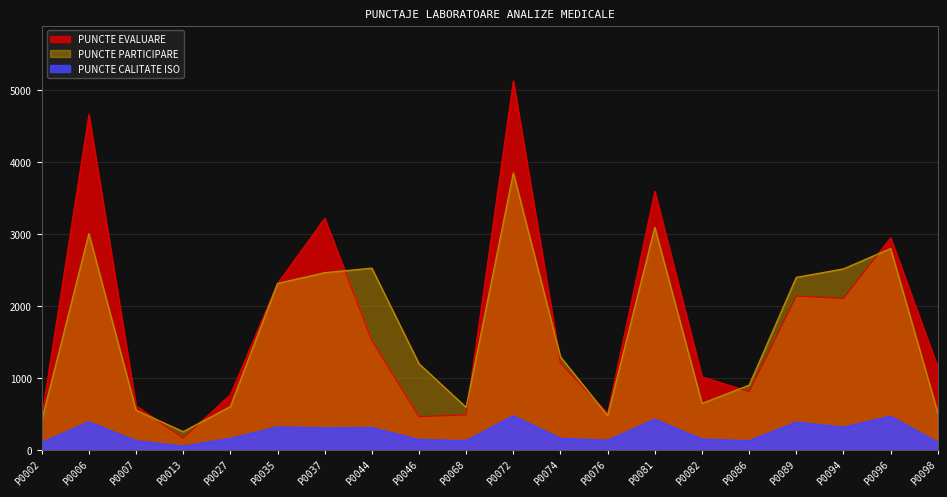

The value of PUNCTE PARTICIPARE at P0094 is 4120.0. True or false?

False